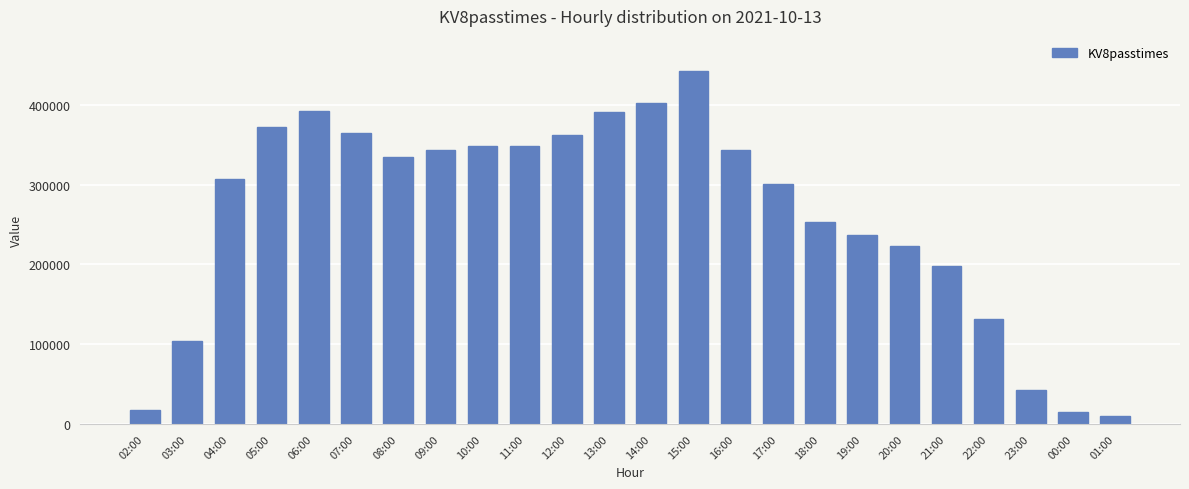

Between 19:00 and 16:00, which is larger?

16:00